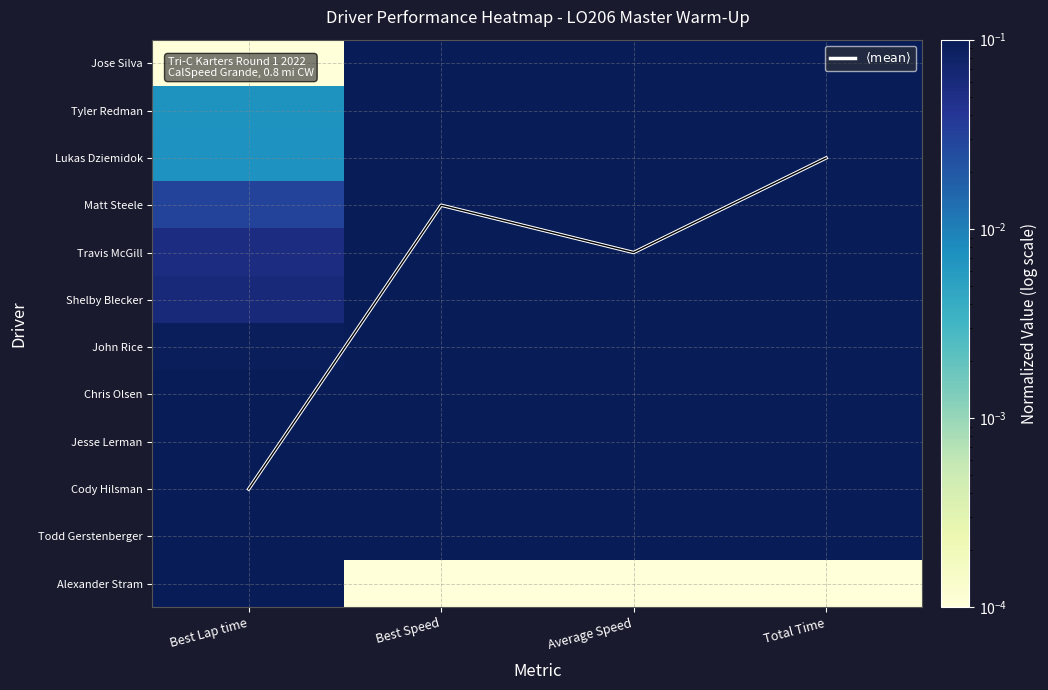

Is it true that Alexander Stram equals 1.0 at Best Lap time?

True